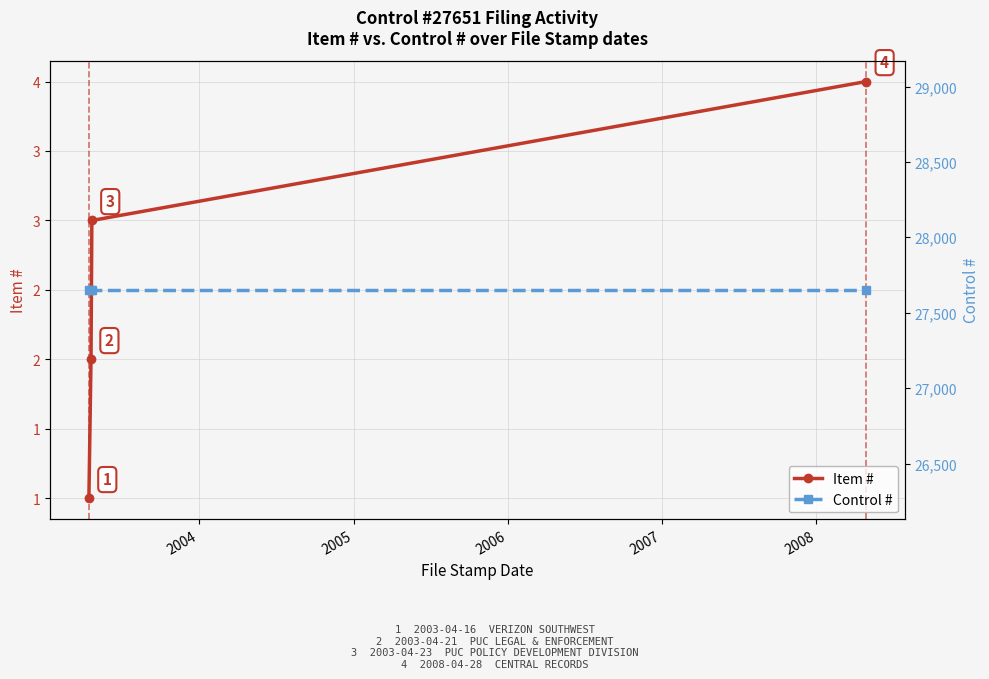

Is it true that Item # equals 6 at 2006?

False